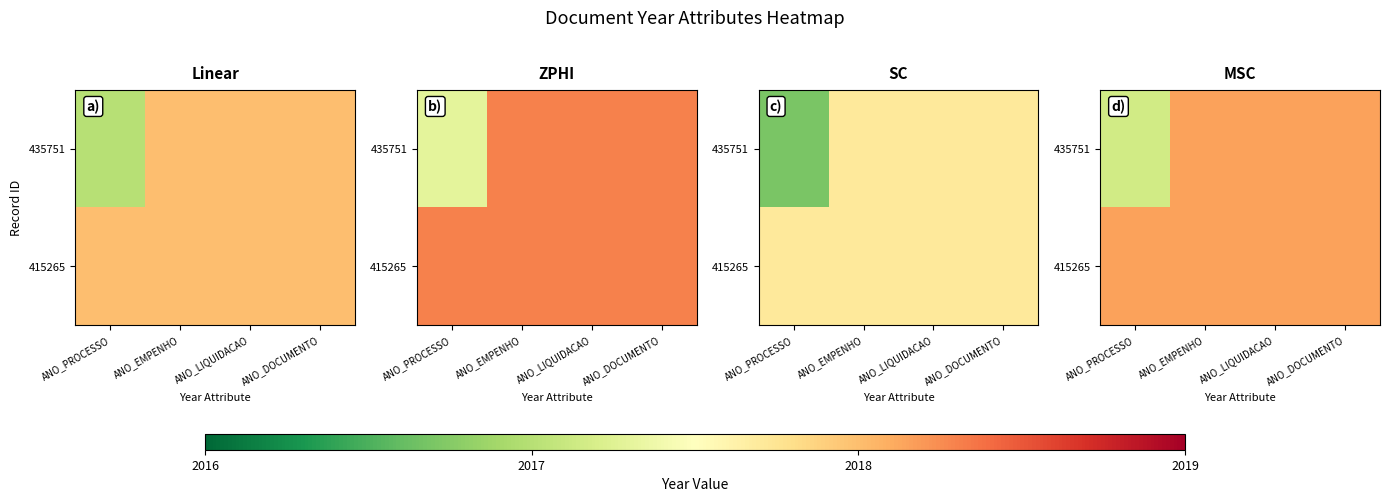

What is the sum of the 435751 values at ANO_EMPENHO and ANO_LIQUIDACAO?

4036.3